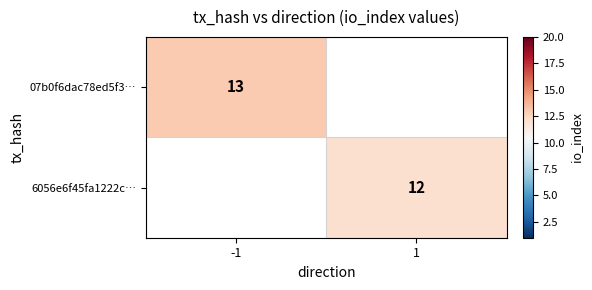

Is it true that 6056e6f45fa1222c… equals 12 at 1?

True